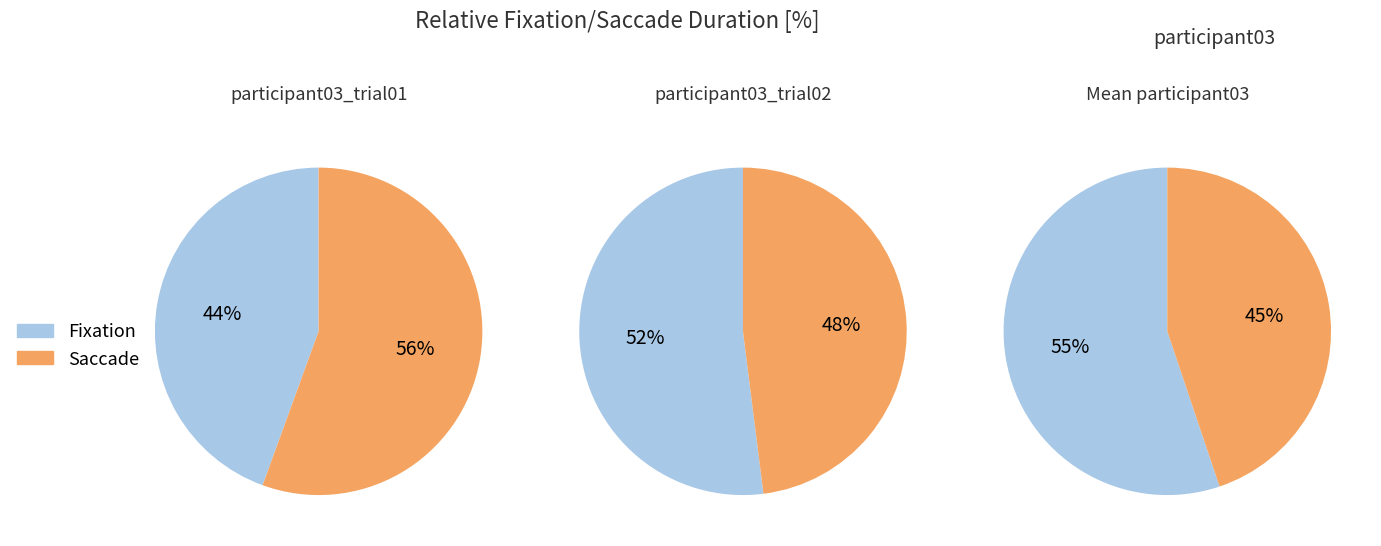

Which slice is the smallest?

1